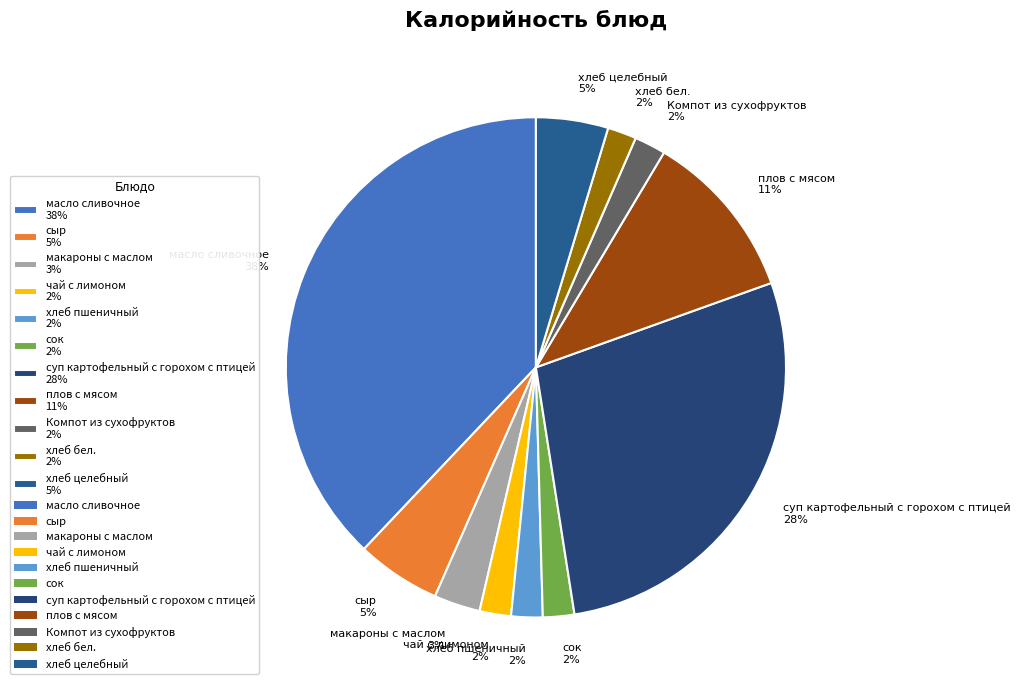

To the nearest percent, what is the combined percentage of хлеб бел. and суп картофельный с горохом с птицей?

30%